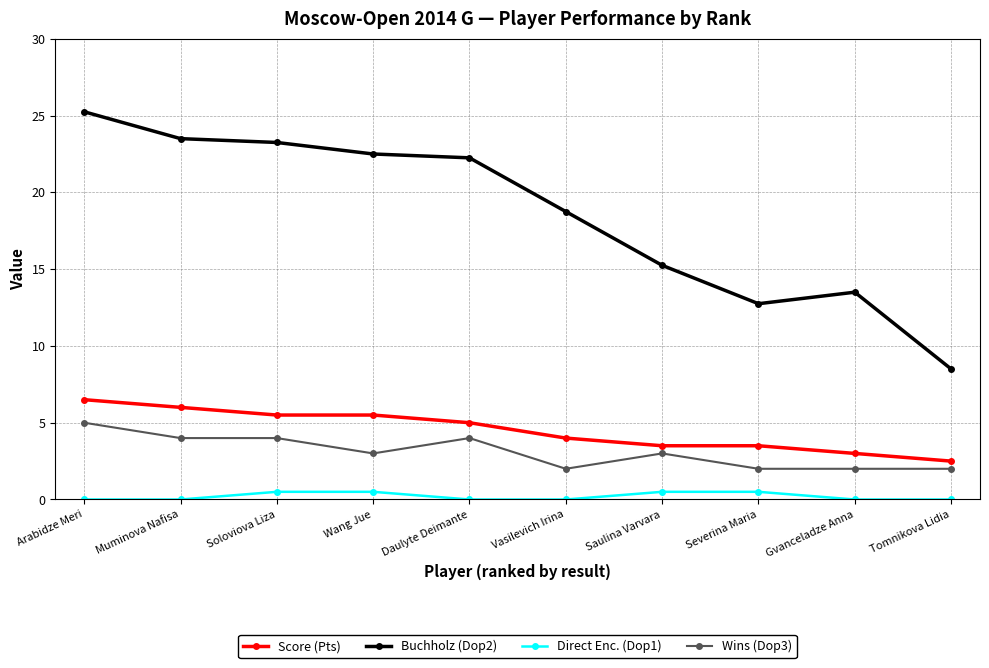

What is the value of the Buchholz (Dop2) point at the 2nd from the left?

23.5